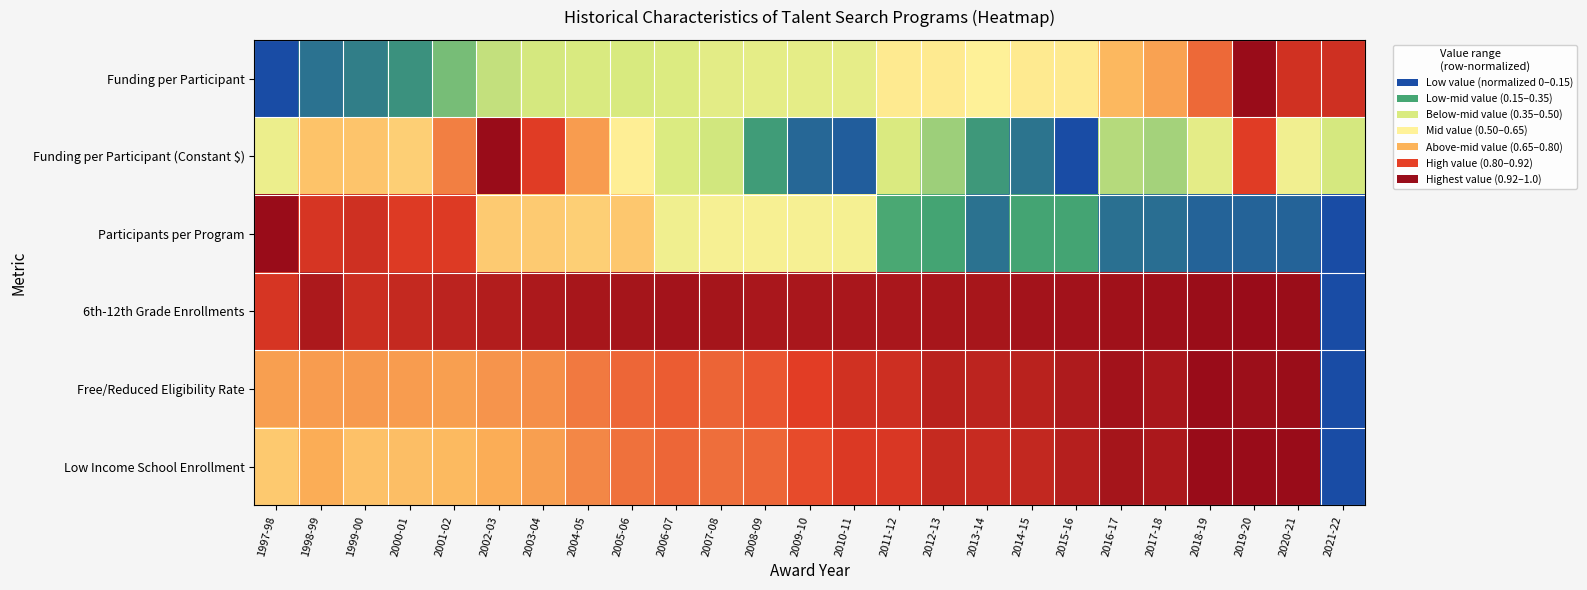

List the series in order of their peak value, highest first.

Funding per Participant, Funding per Participant (Constant $), Participants per Program, 6th-12th Grade Enrollments, Free/Reduced Eligibility Rate, Low Income School Enrollment